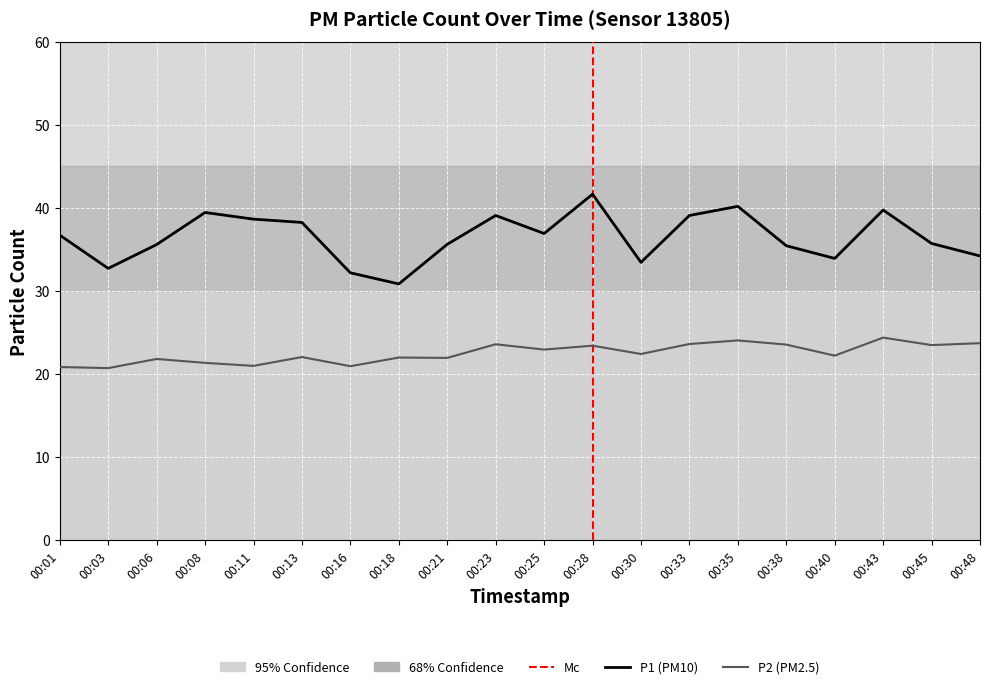

What is the sum of all P2 values?

449.7